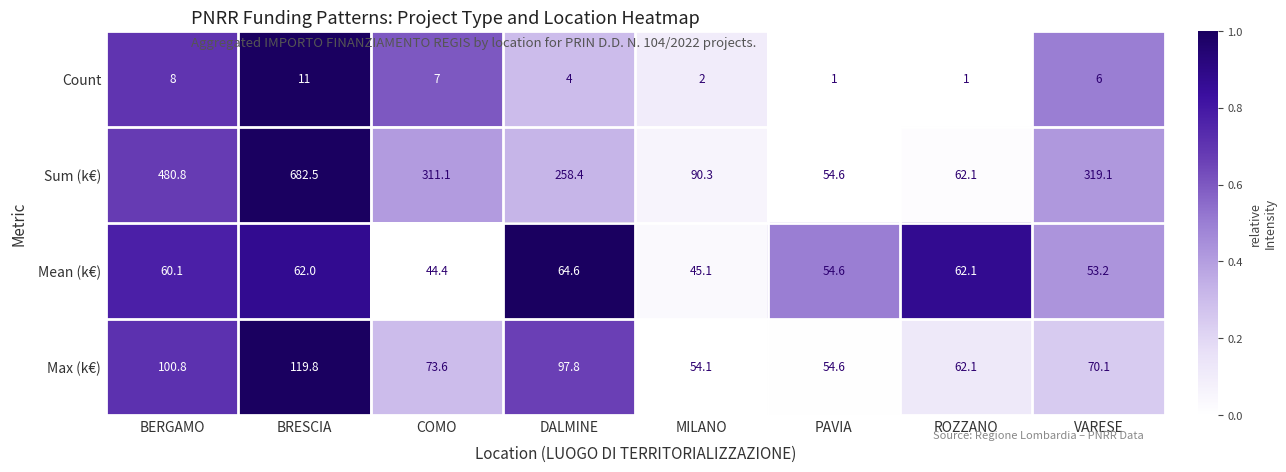

What is the sum of the Count values at BERGAMO and BRESCIA?

19.0